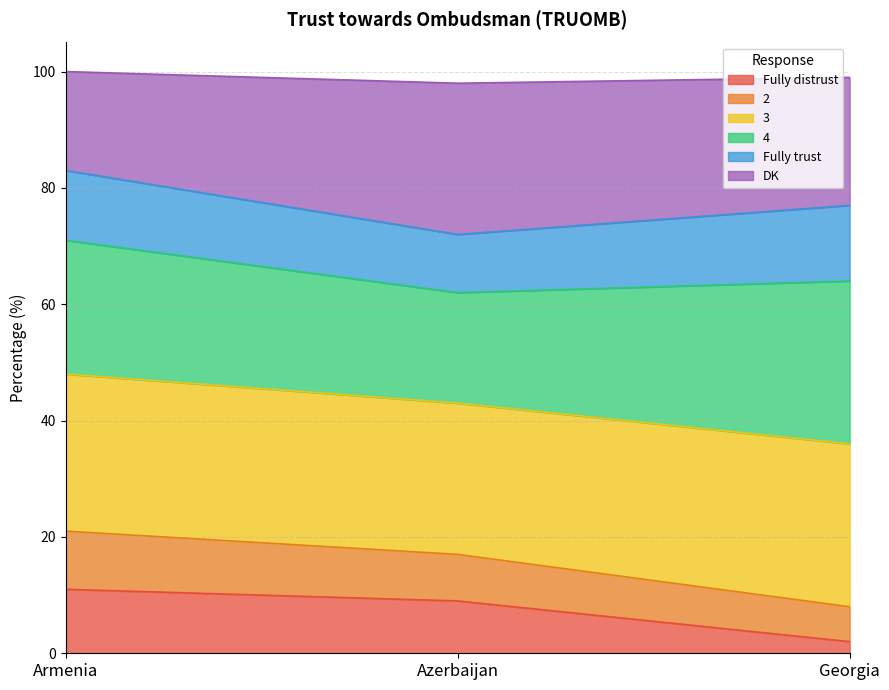

Is the value of DK at Azerbaijan greater than the value of 2 at Georgia?

Yes